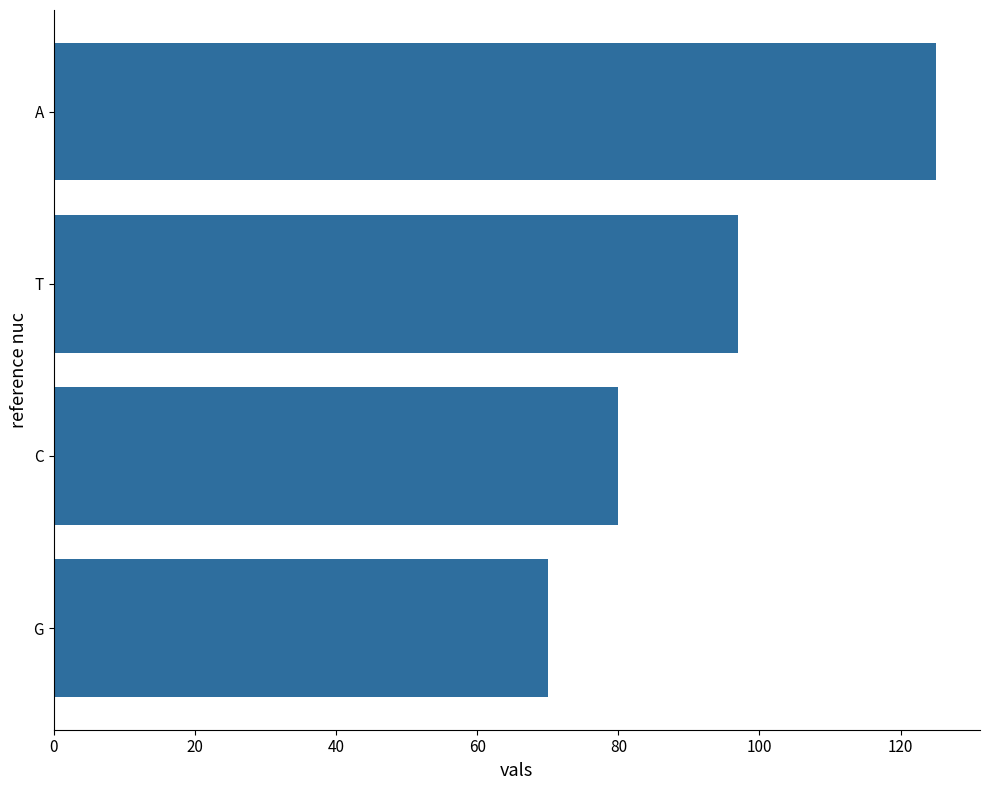

List the labels in order of value, smallest first.

G, C, T, A